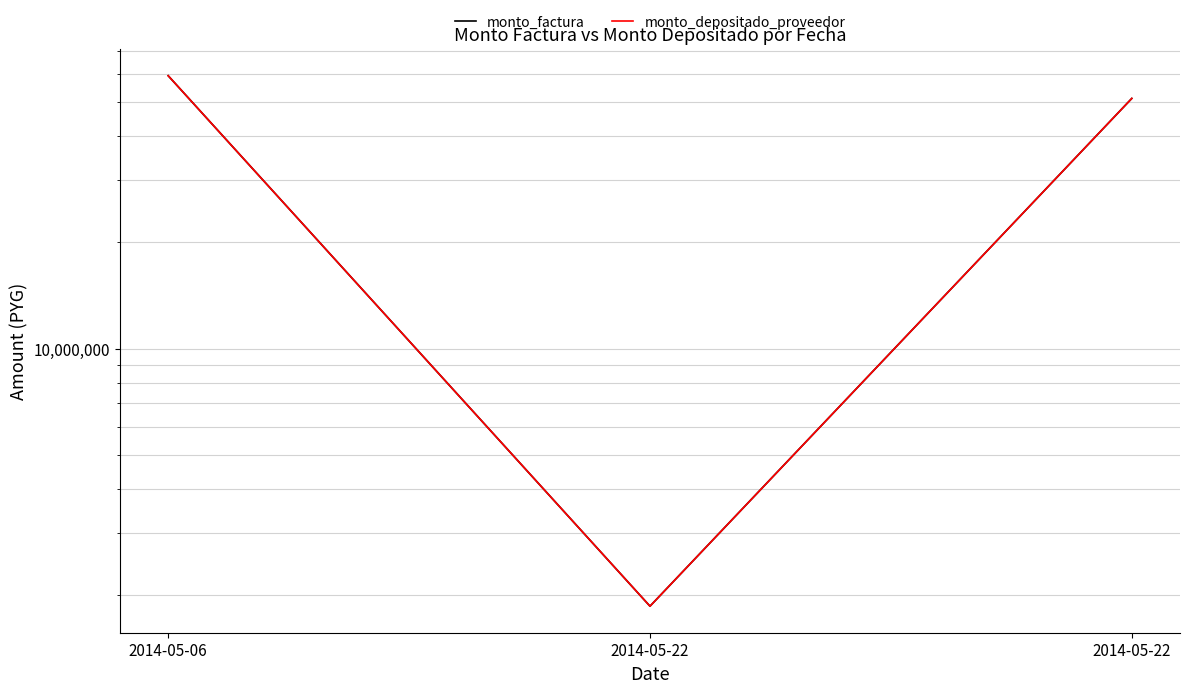

How many monto_factura values are between 1860000 and 59431500?

3